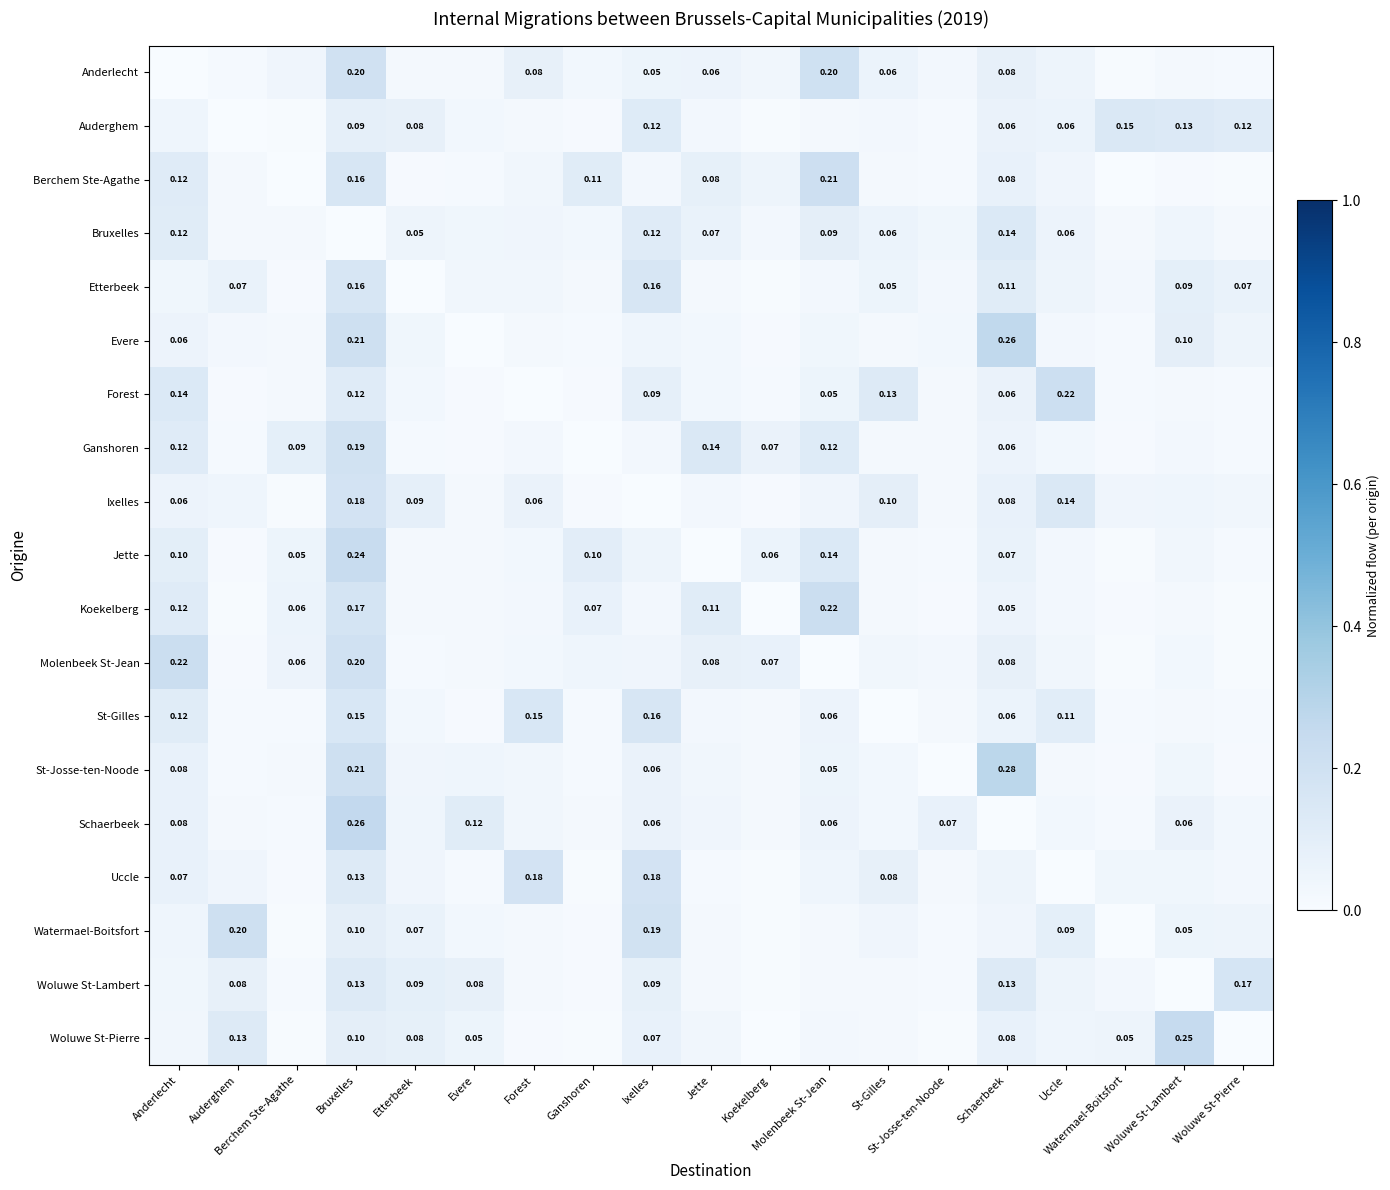

Is the value of Woluwe St-Lambert at Etterbeek greater than the value of Koekelberg at Molenbeek St-Jean?

No